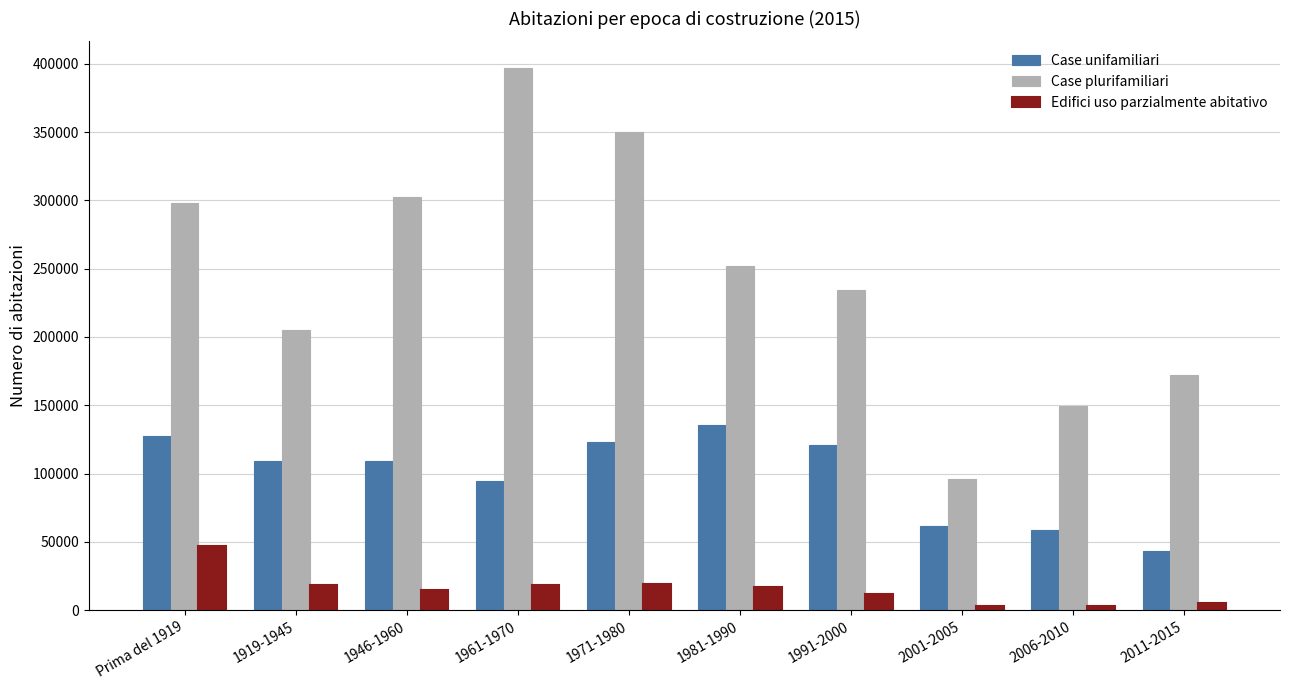

Does the chart contain stacked bars?

No